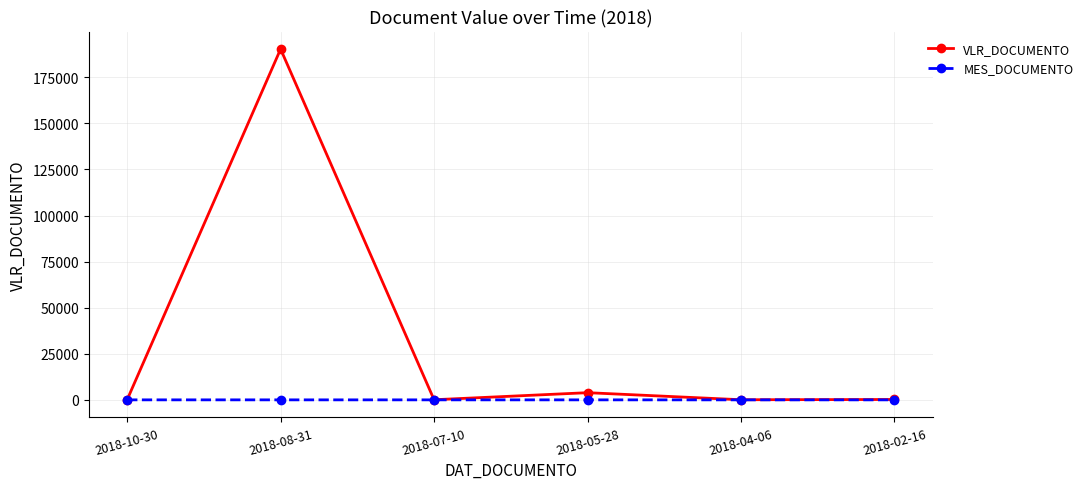

List the series in order of their overall mean, lowest first.

MES_DOCUMENTO, VLR_DOCUMENTO